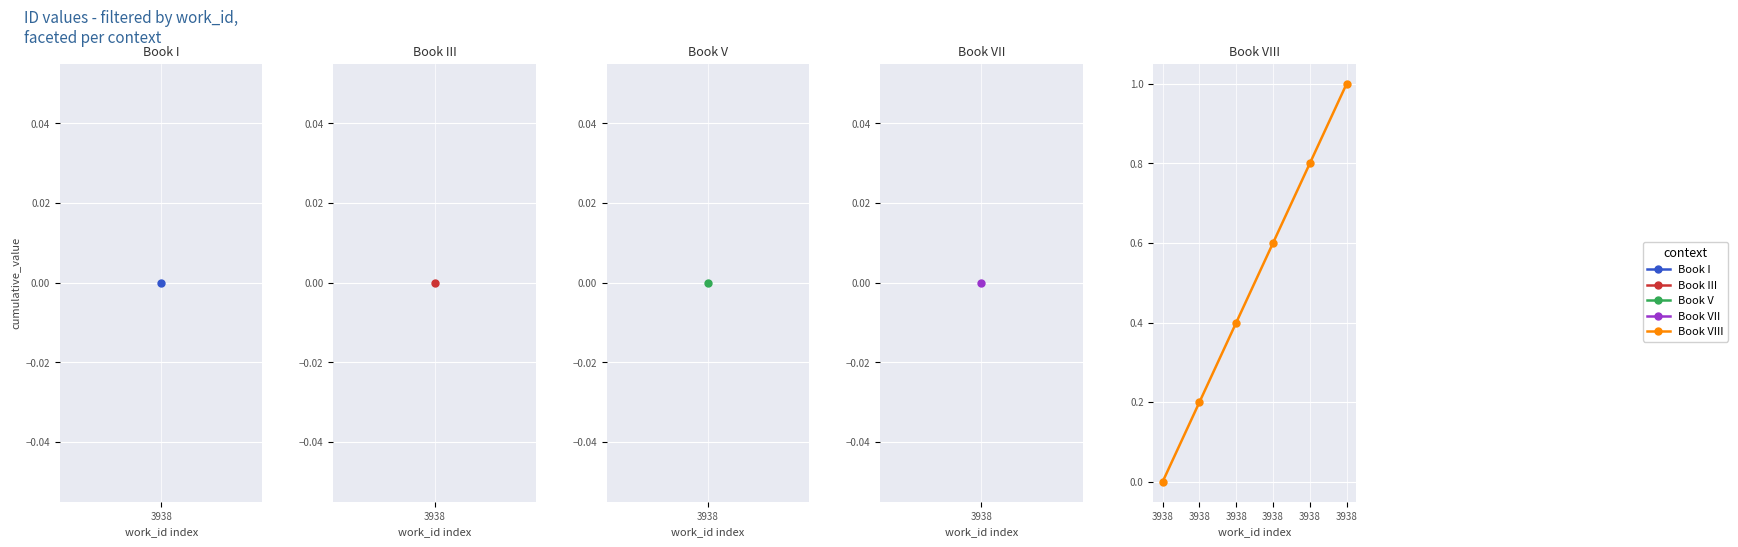

Does the chart display data point markers on the line(s)?

Yes